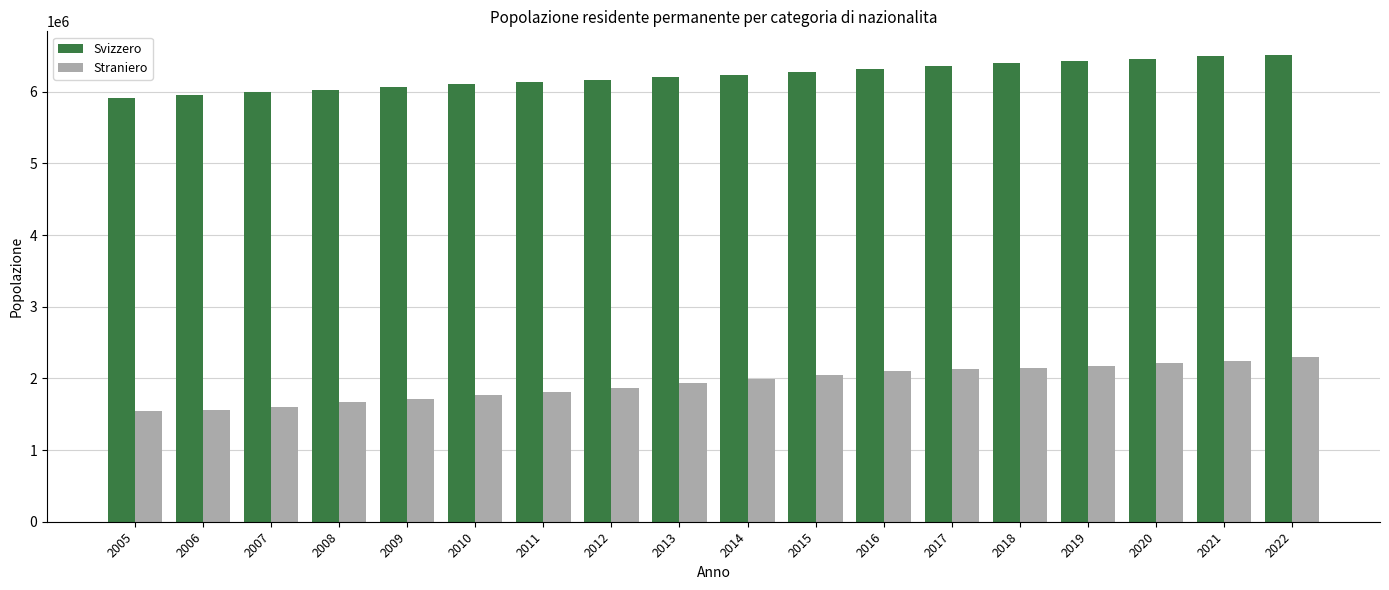

How many series are shown in this chart?

2